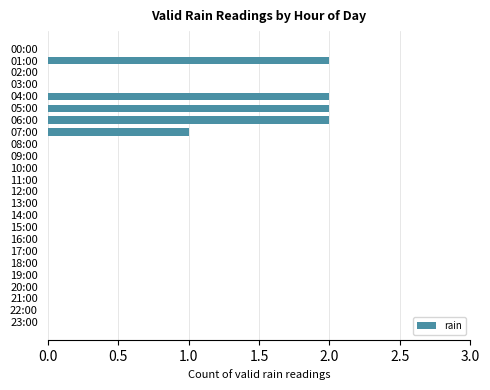

How many series are shown in this chart?

1